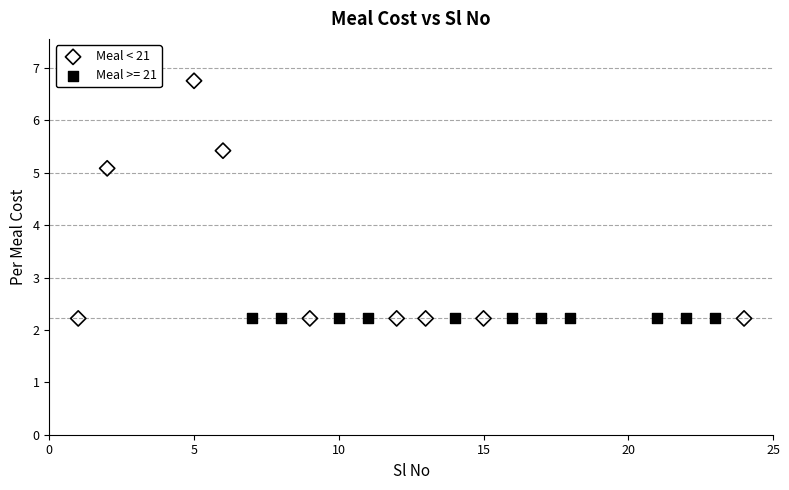

Which series contains the highest Y value?

Meal < 21